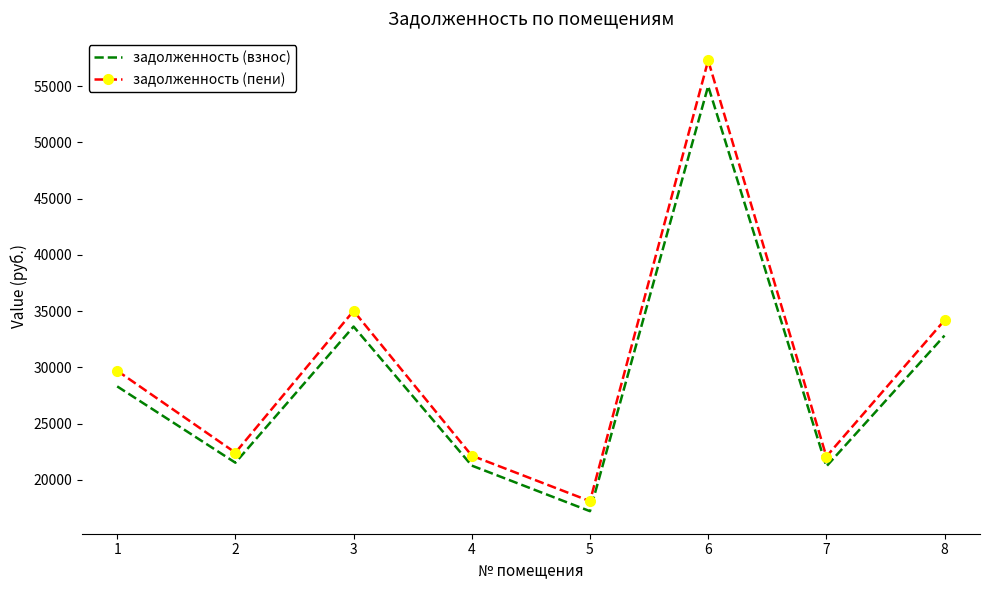

Rank the series at 4 from highest to lowest value.

задолженность (пени), задолженность (взнос)